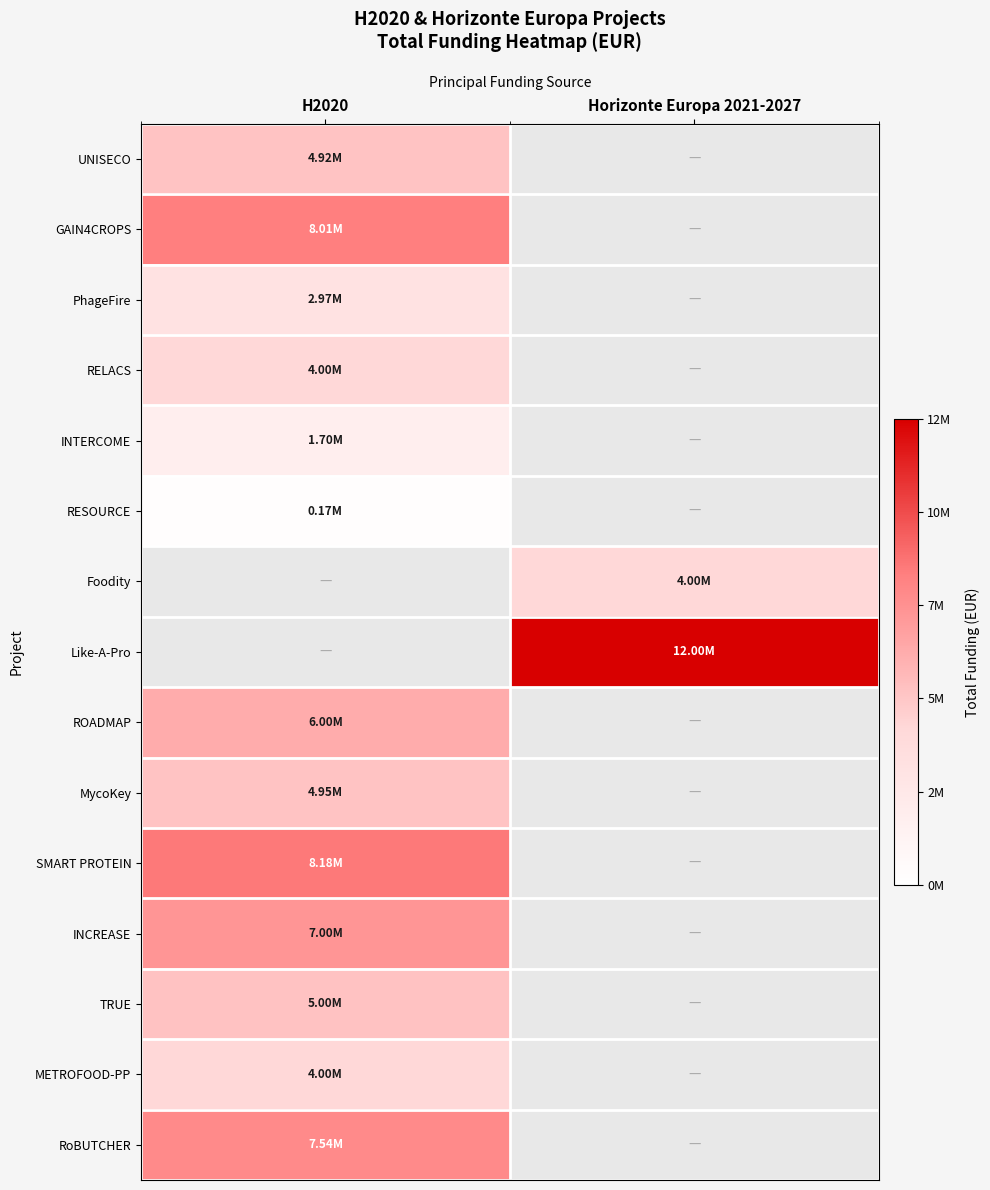

Which has a higher value, Horizonte Europa 2021-2027 or H2020?

H2020